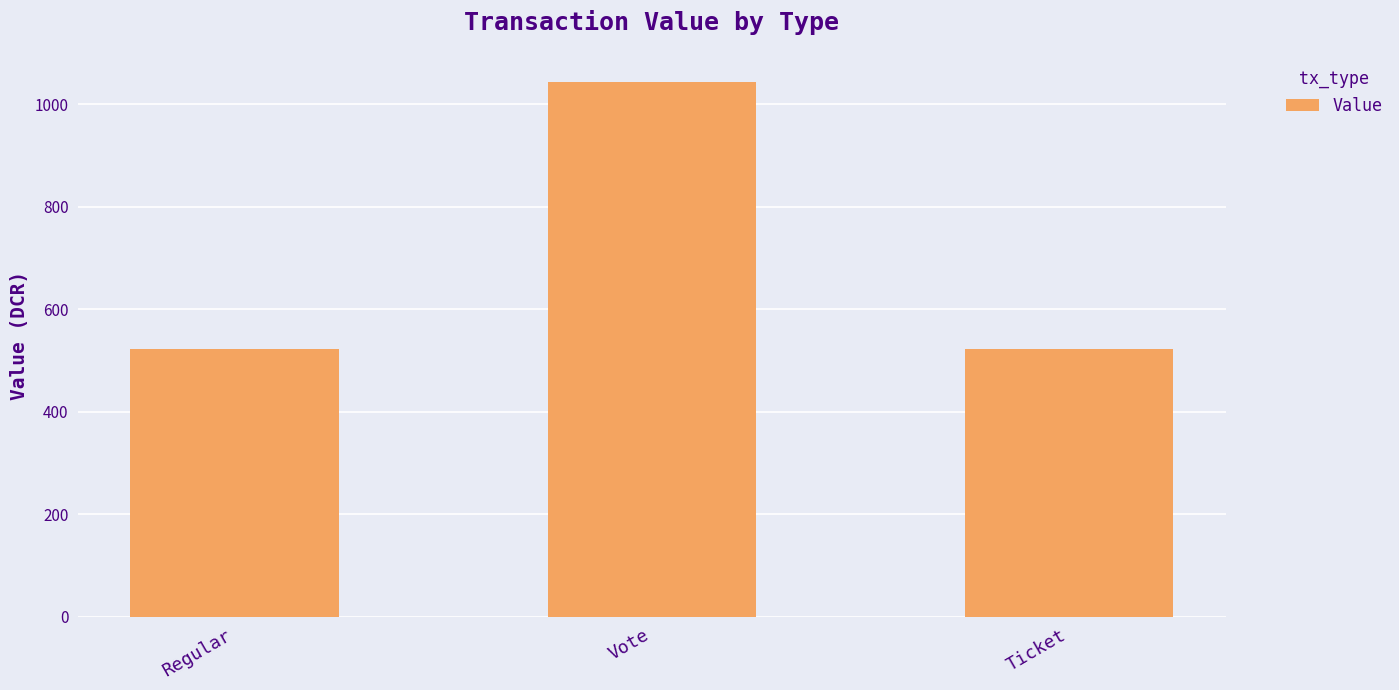

Between Vote and Regular, which is larger?

Vote